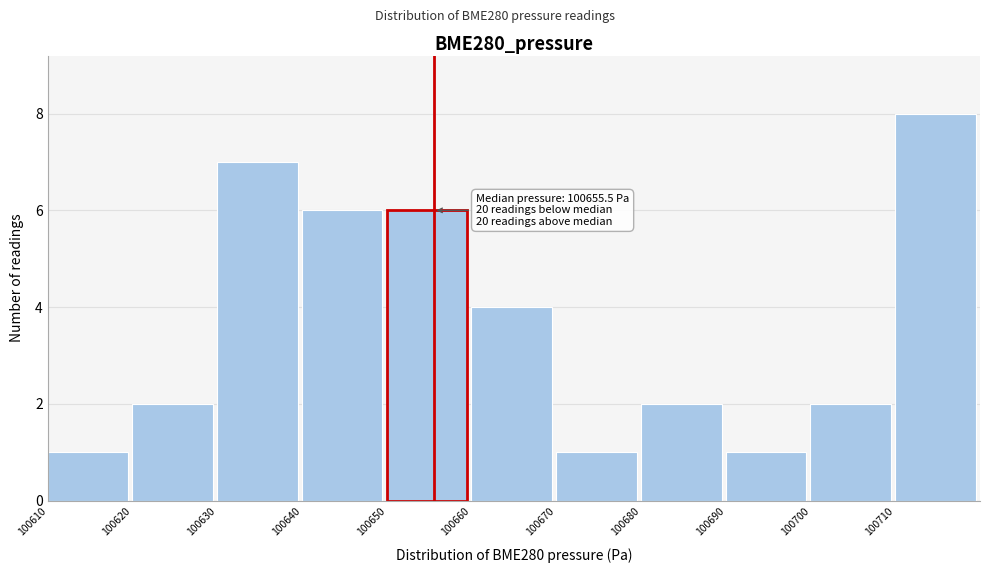

Over which range of the x-axis is the bar tallest?

100710 to 100720